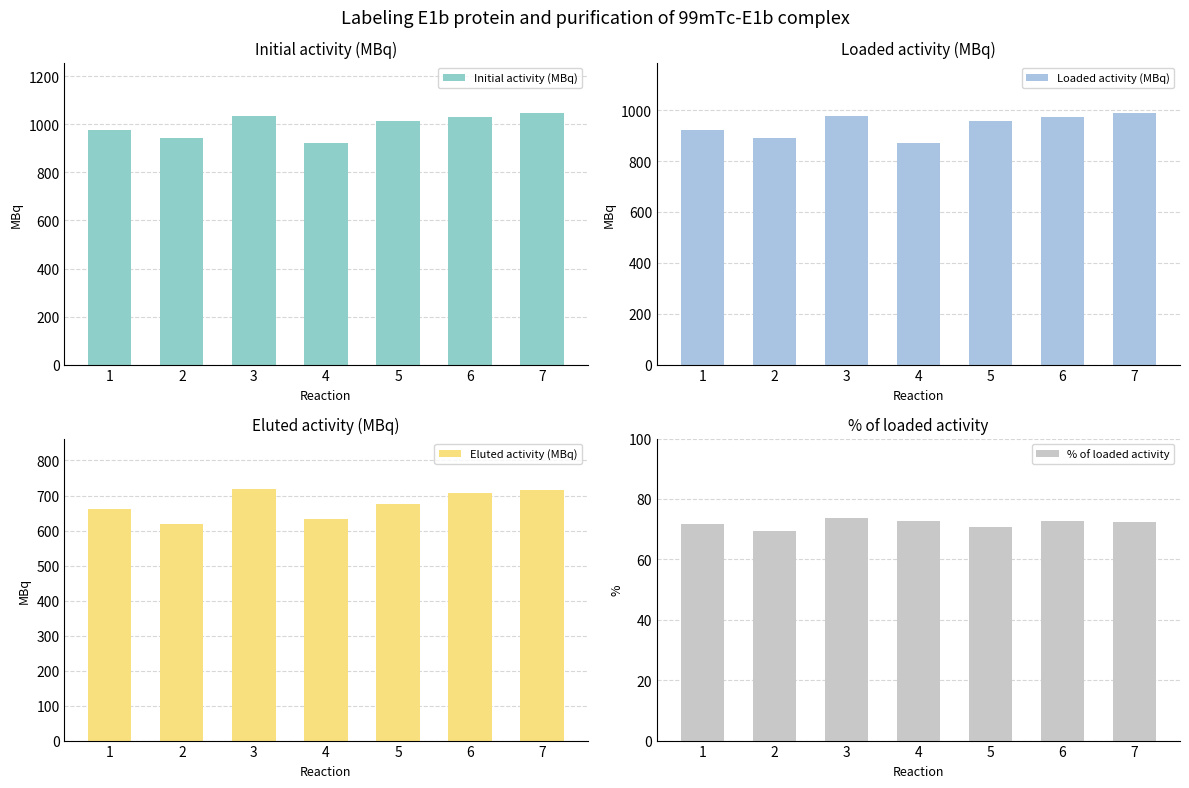

What is the total value across all series at 5?

2714.0